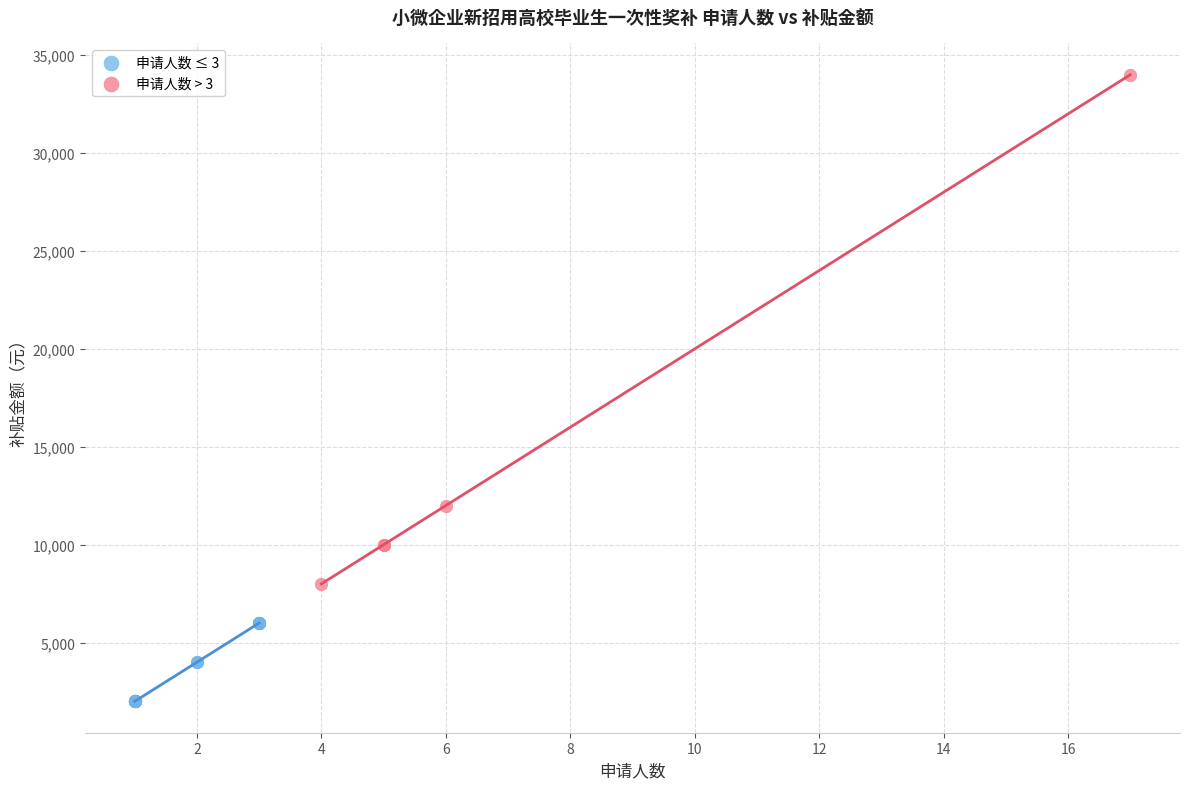

Which series contains the highest Y value?

申请人数 > 3